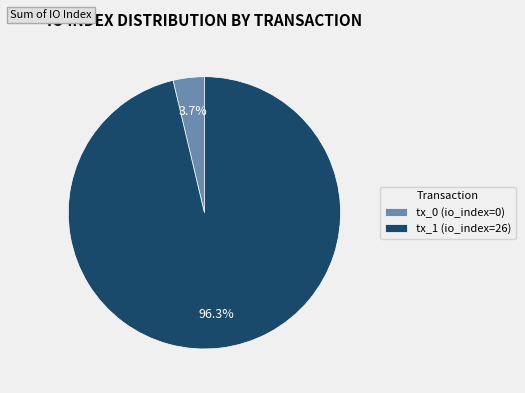

To the nearest percent, what percentage of the pie is tx_1 (io_index=26)?

96%